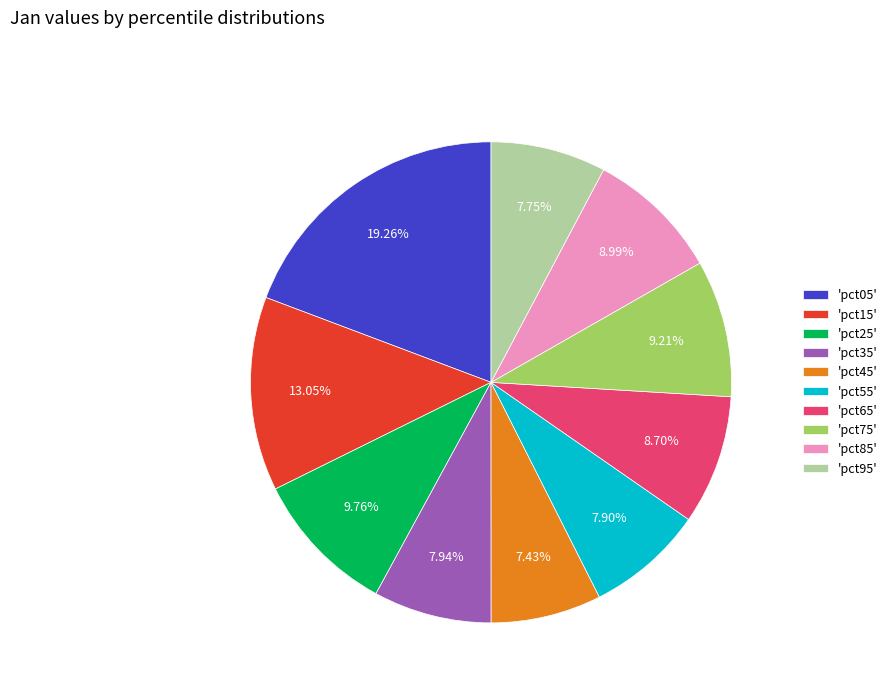

How many slices are in this pie chart?

10